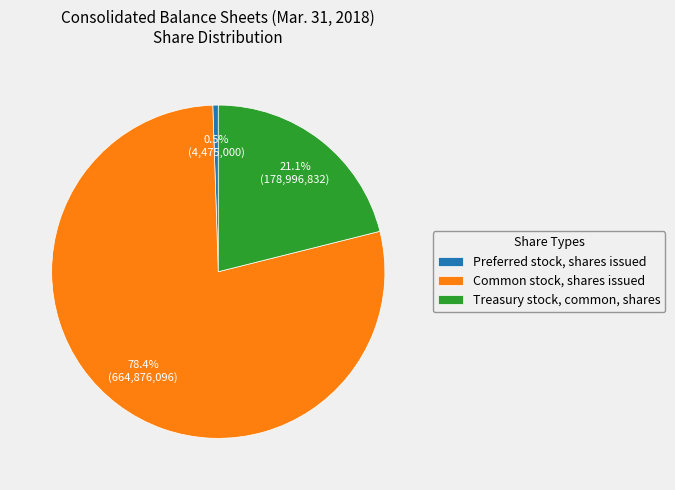

What percentage do Common stock, shares issued and Treasury stock, common, shares together represent?

99.5%